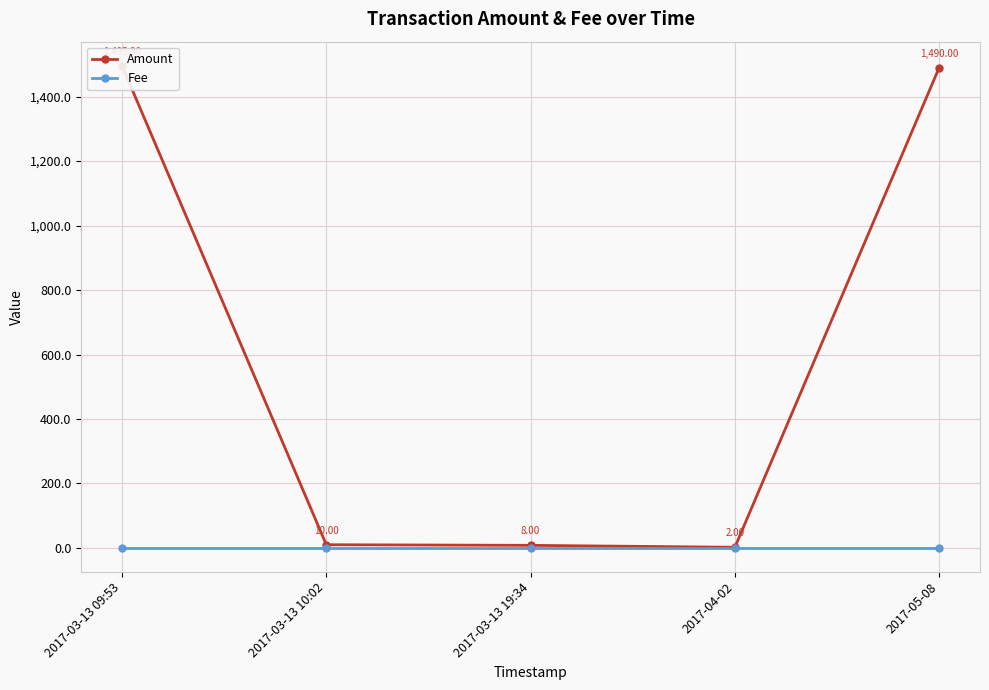

At which category does Amount reach its first local valley?

2017-04-02